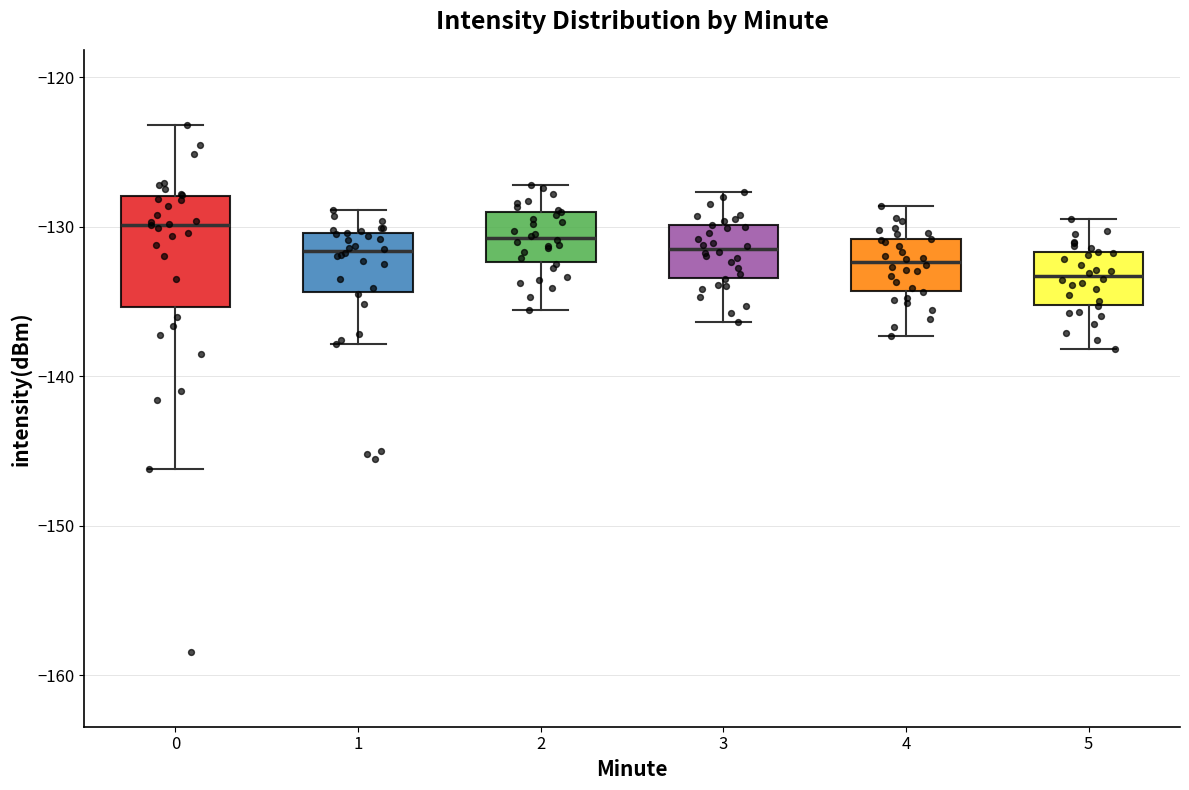

Which box is the tallest, from its lower edge to its upper edge?

0